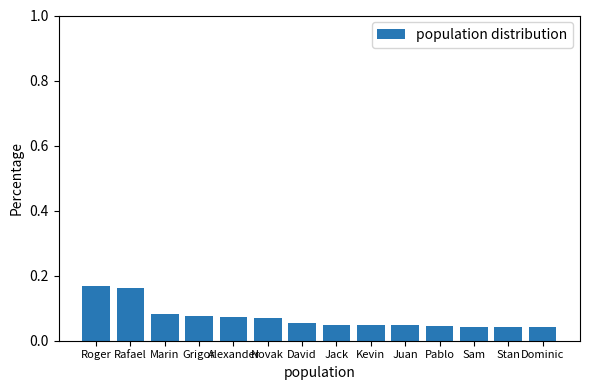

Count the values in the range 0 to 1.

14